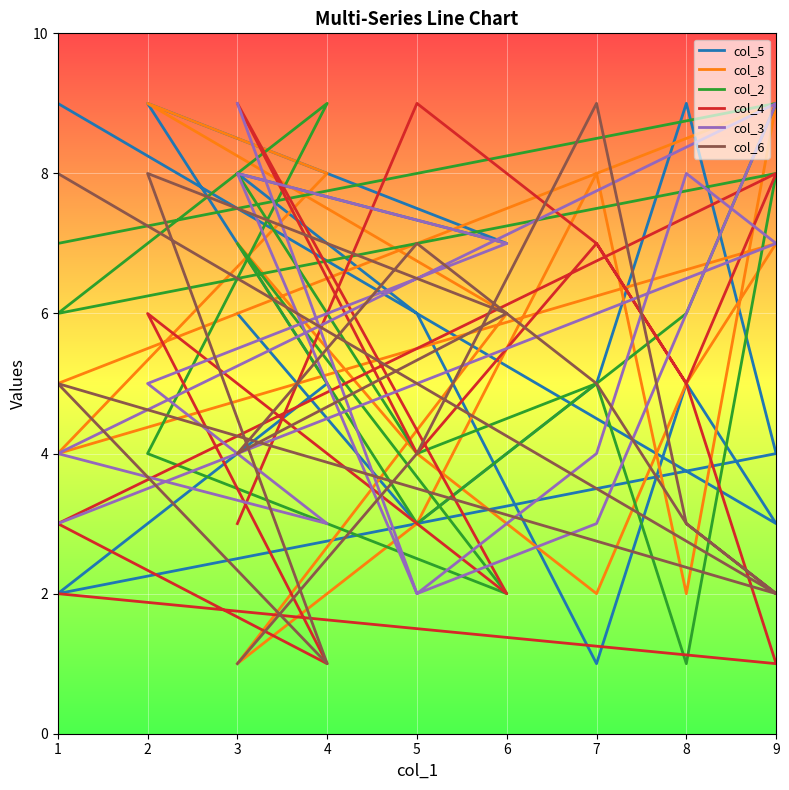

What are all the series names shown in the legend?

col_5, col_8, col_2, col_4, col_3, col_6